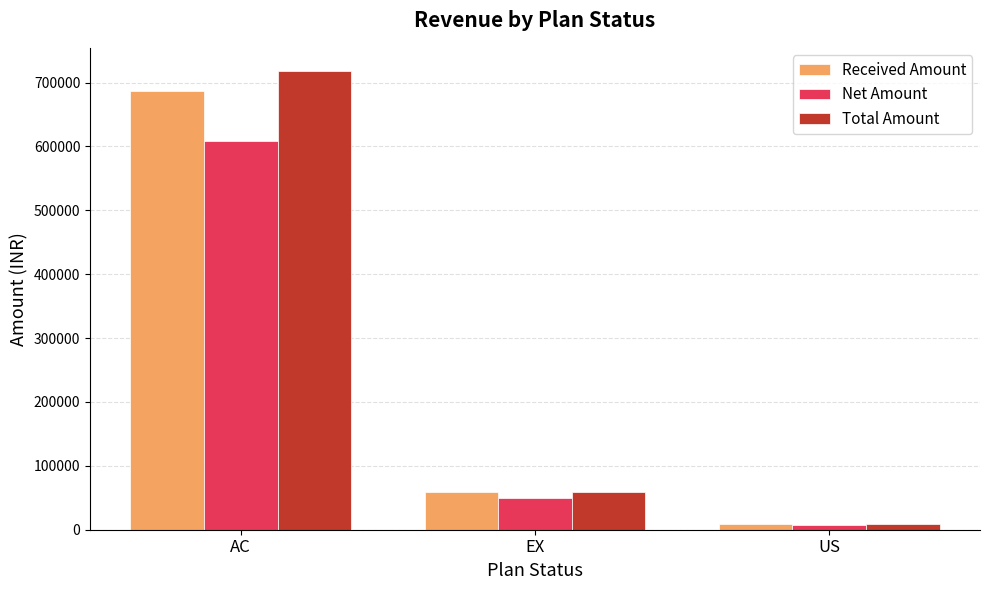

Count the number of data series in this chart.

3